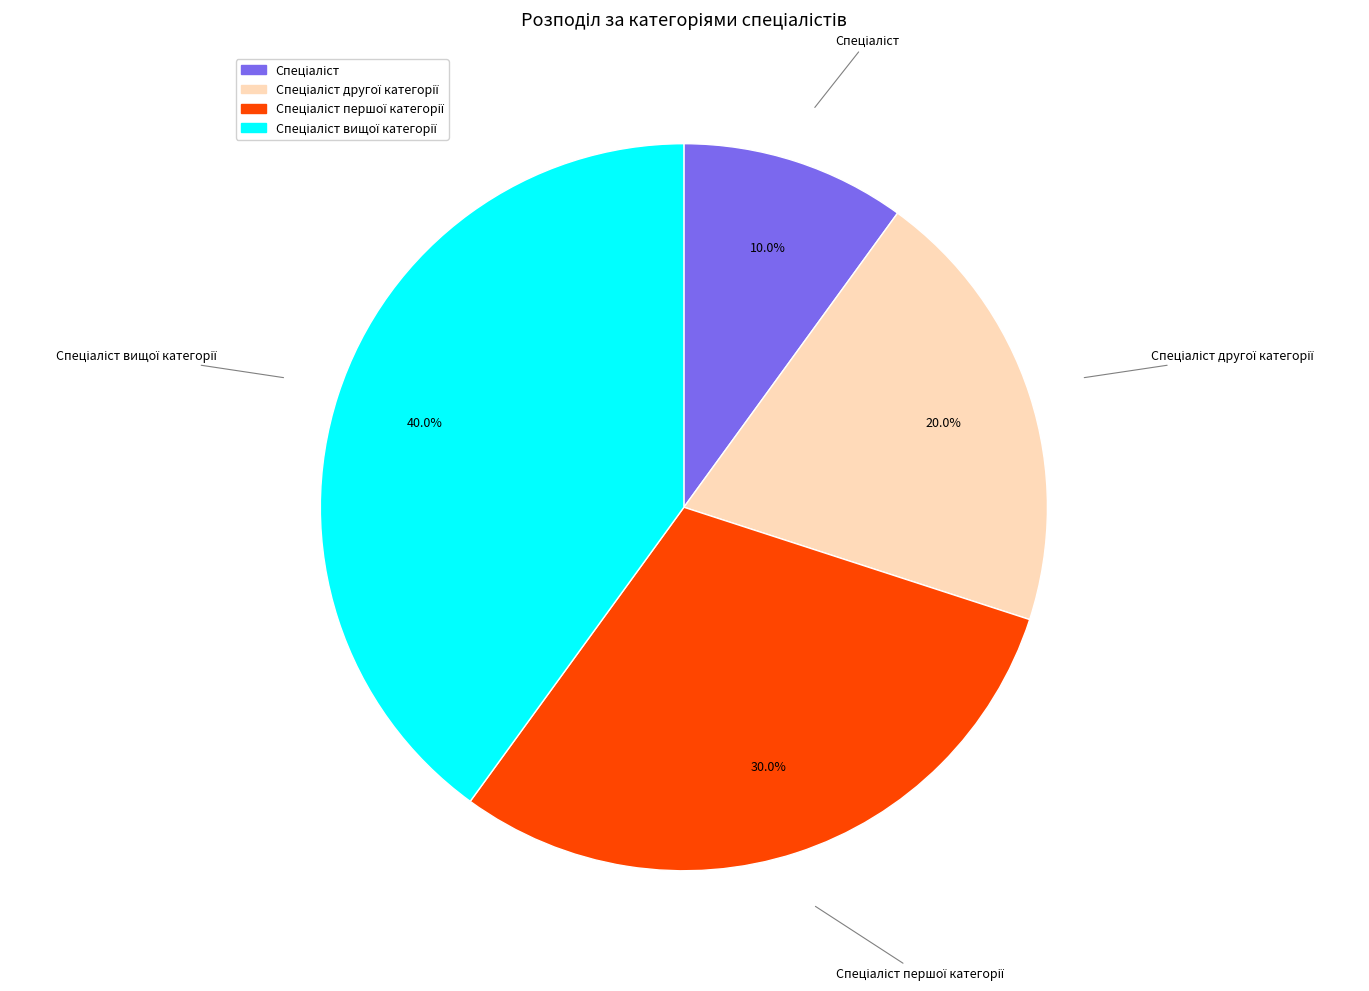

Is there a majority slice in this chart?

No